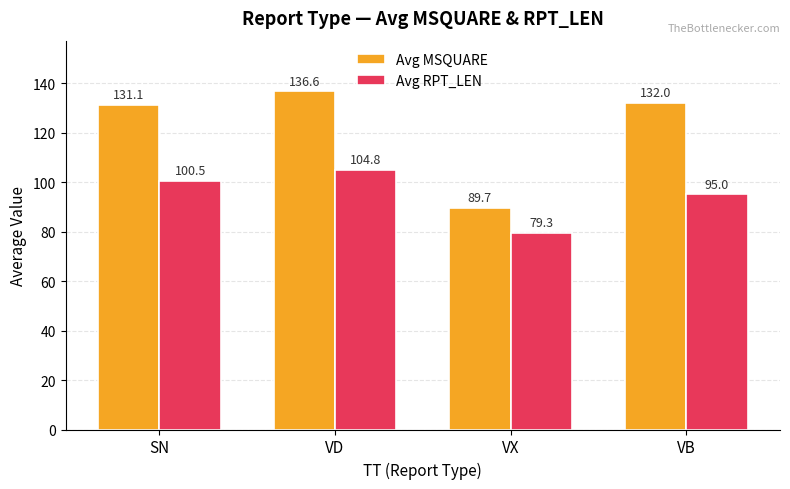

Where does the Avg MSQUARE series first go above 132?

VD